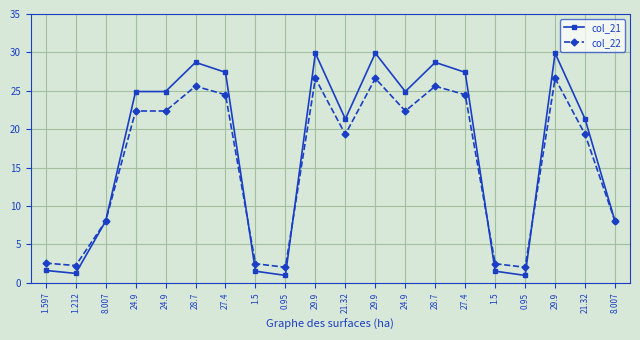

How many times do col_22 and col_21 cross each other?

5